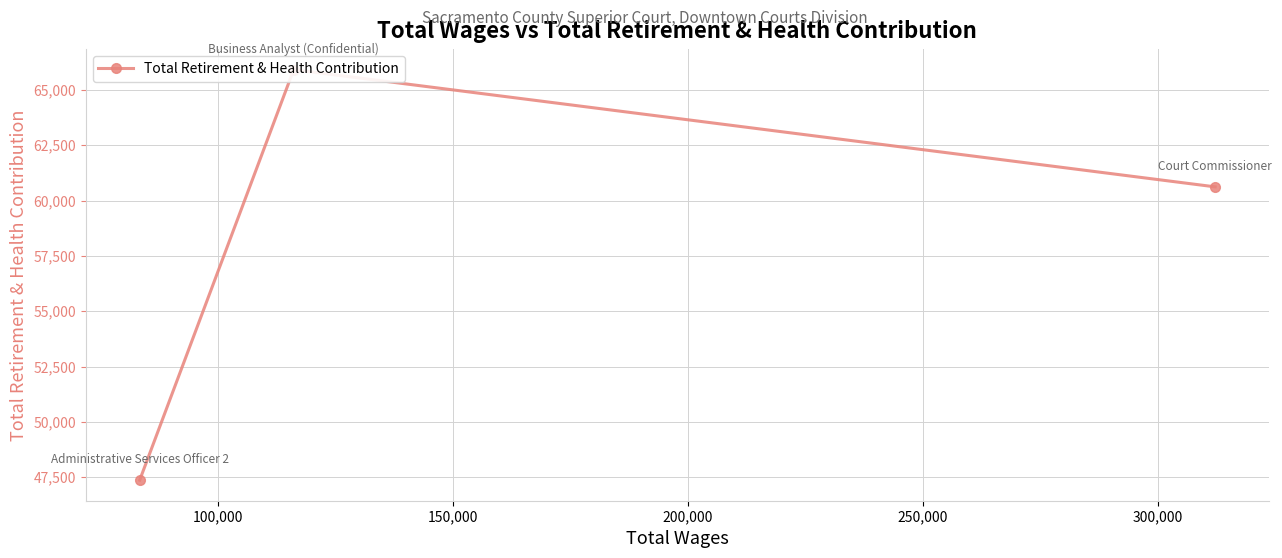

Reading left to right, list all the values displayed in this chart.

47362	65918	60620